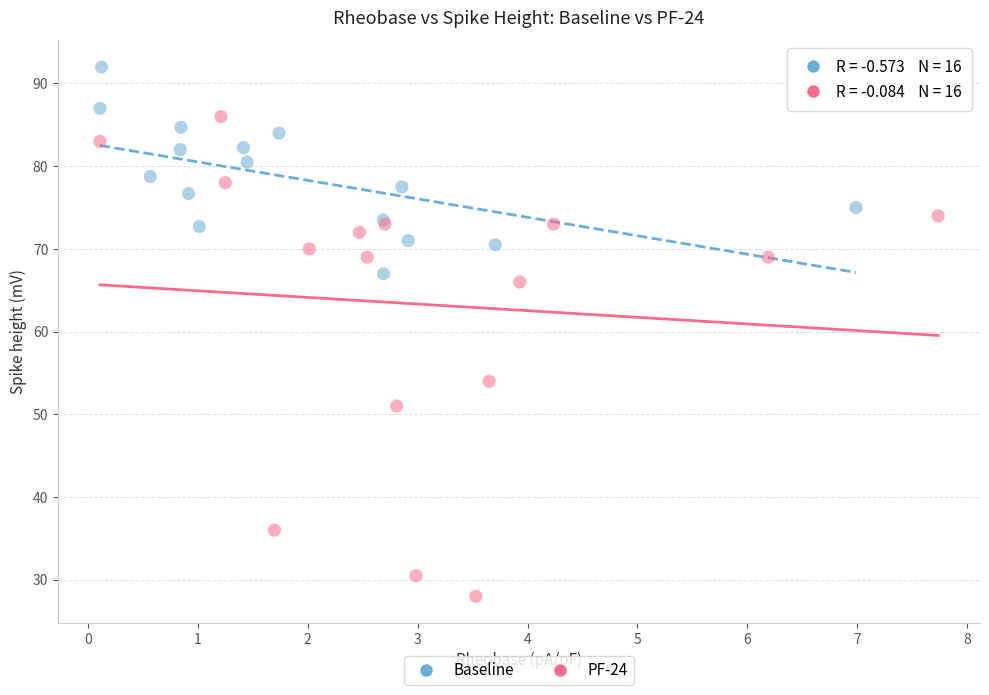

Which series reaches the maximum Y coordinate?

Baseline